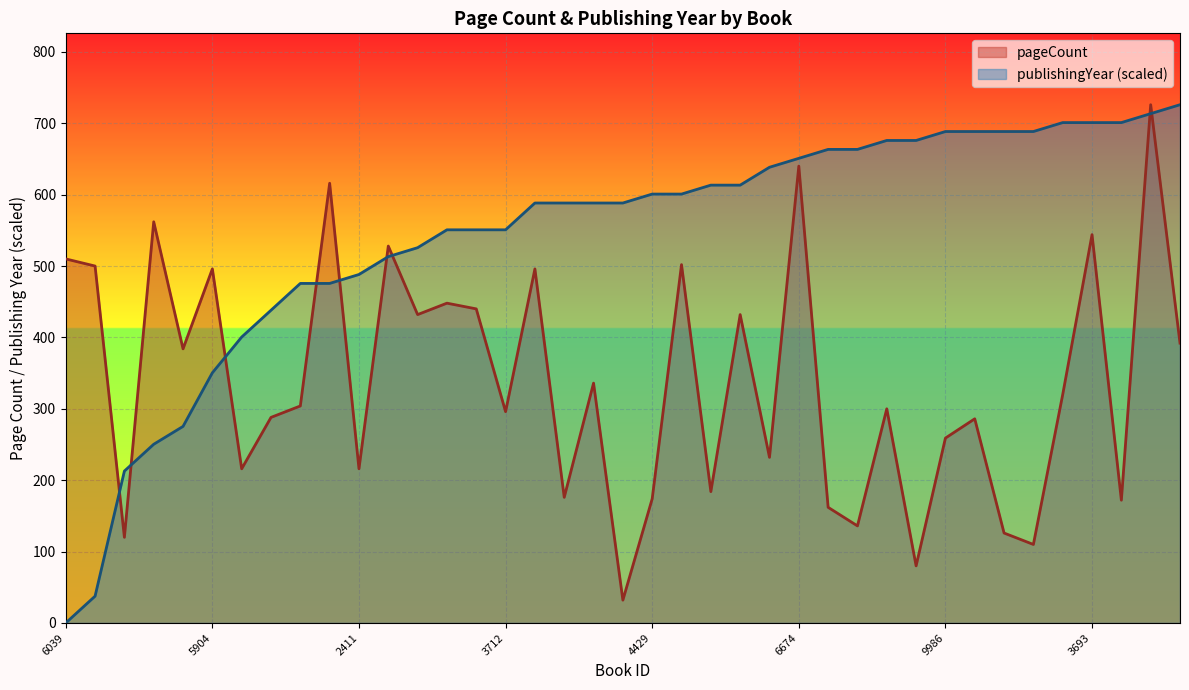

What is the lowest value of the pageCount series?

32.0